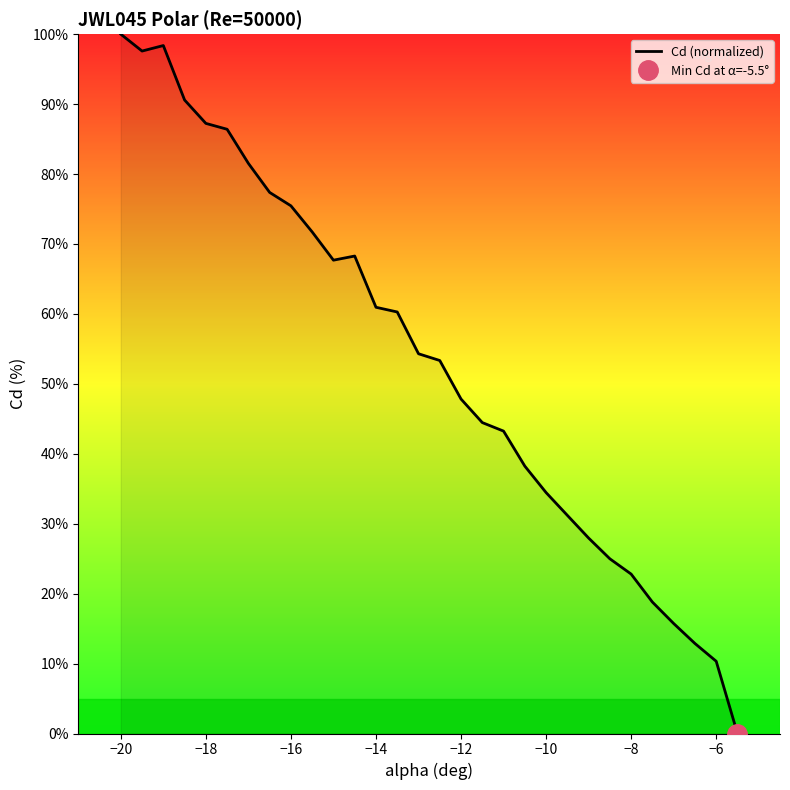

How many distinct data groups are displayed?

1